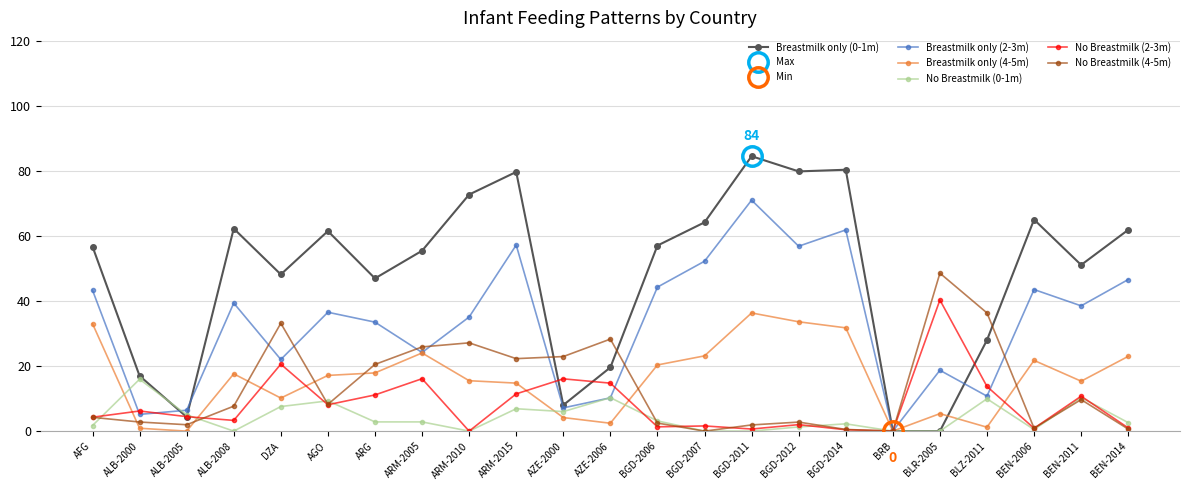

Rank the categories by No Breastmilk (2-3m) value from highest to lowest.

BLR-2005, DZA, ARM-2005, AZE-2000, AZE-2006, BLZ-2011, ARM-2015, ARG, BEN-2011, AGO, ALB-2000, ALB-2005, AFG, ALB-2008, BGD-2012, BGD-2007, BGD-2006, BEN-2014, BEN-2006, BGD-2011, BGD-2014, ARM-2010, BRB